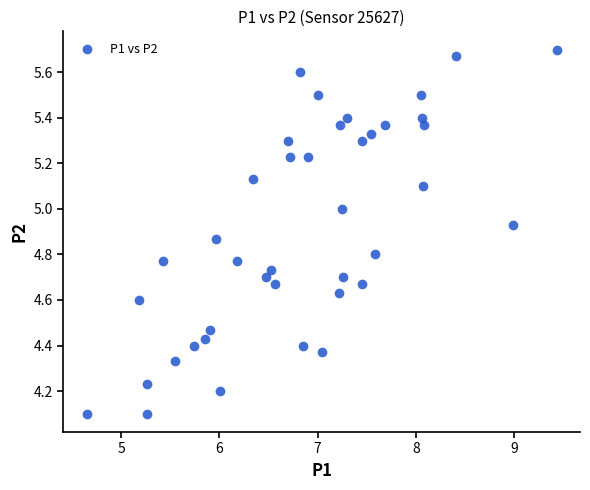

What is the range of Y values (max minus min)?

1.6